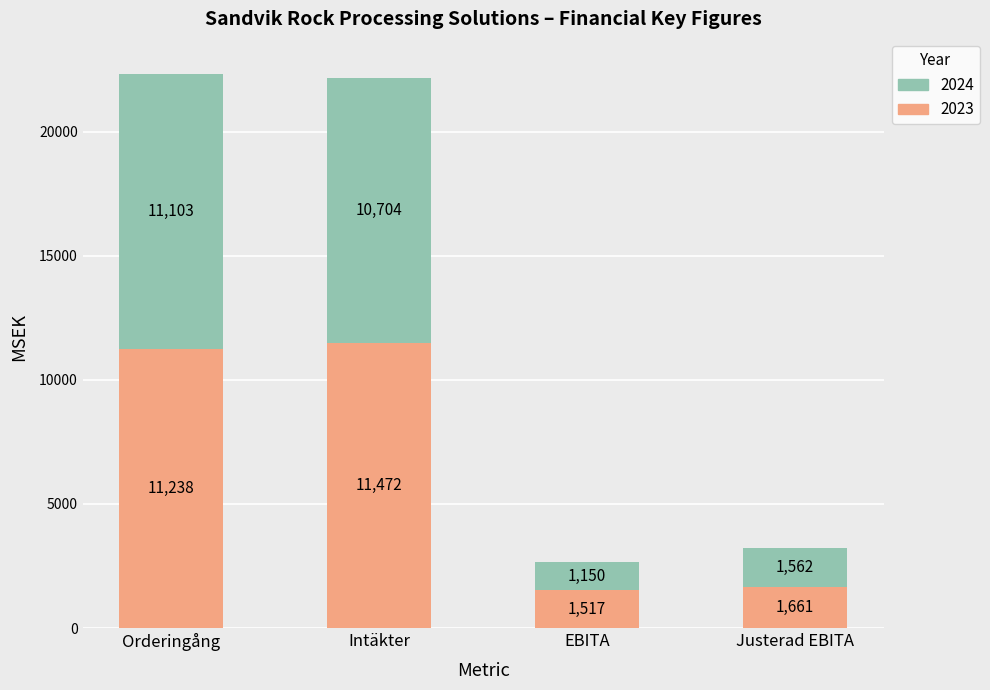

Reading left to right, what are the values for 2023?

11238	11472	1517	1661